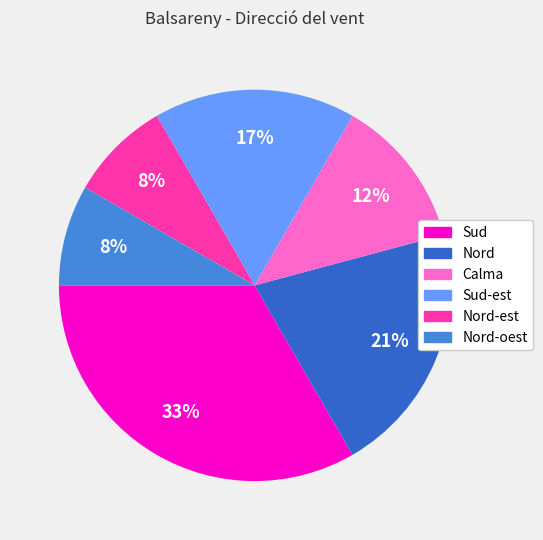

To the nearest percent, what is the difference between the largest and smallest slice percentages?

25%